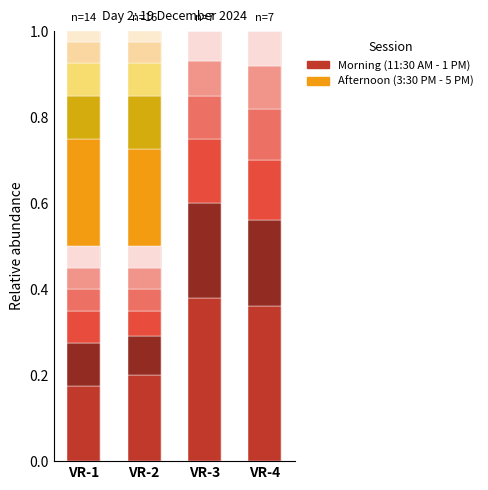

Reading left to right, what are all the values shown in this chart?

Morning (11:30 AM - 1 PM): VR-1=0.5	VR-2=0.5	VR-3=1.0	VR-4=1.0
Afternoon (3:30 PM - 5 PM): VR-1=0.5	VR-2=0.5	VR-3=0.0	VR-4=0.0
Morning-class-1: VR-1=0.2	VR-2=0.2	VR-3=0.4	VR-4=0.4
Afternoon-class-1: VR-1=0.2	VR-2=0.2	VR-3=0.0	VR-4=0.0